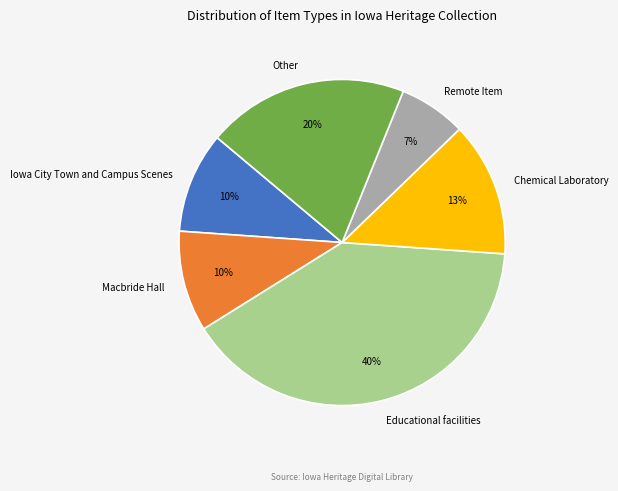

Do Other and Macbride Hall together represent more than half of the pie?

No